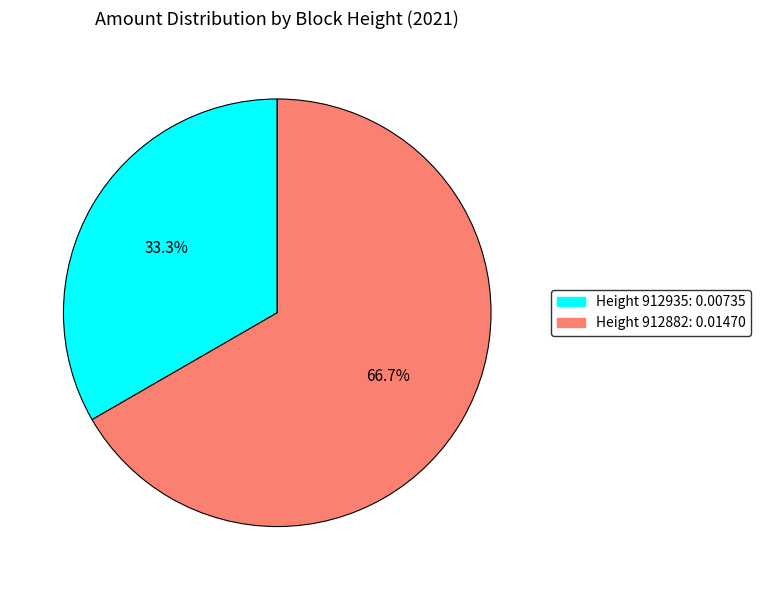

Count the number of slices in the pie.

2